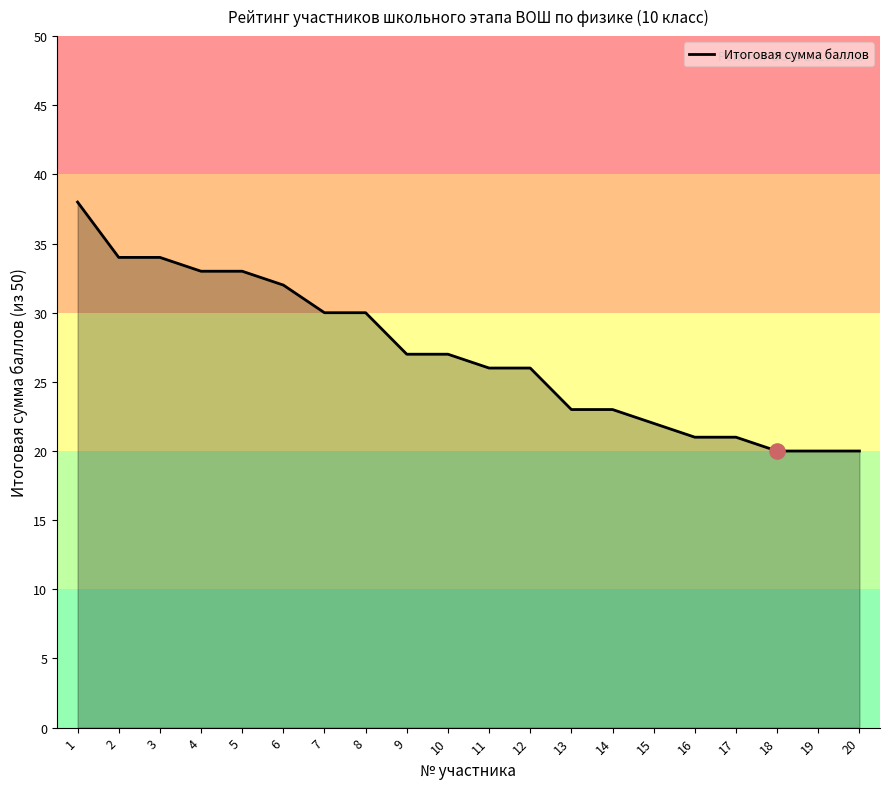

Between 16 and 13, which is larger?

13